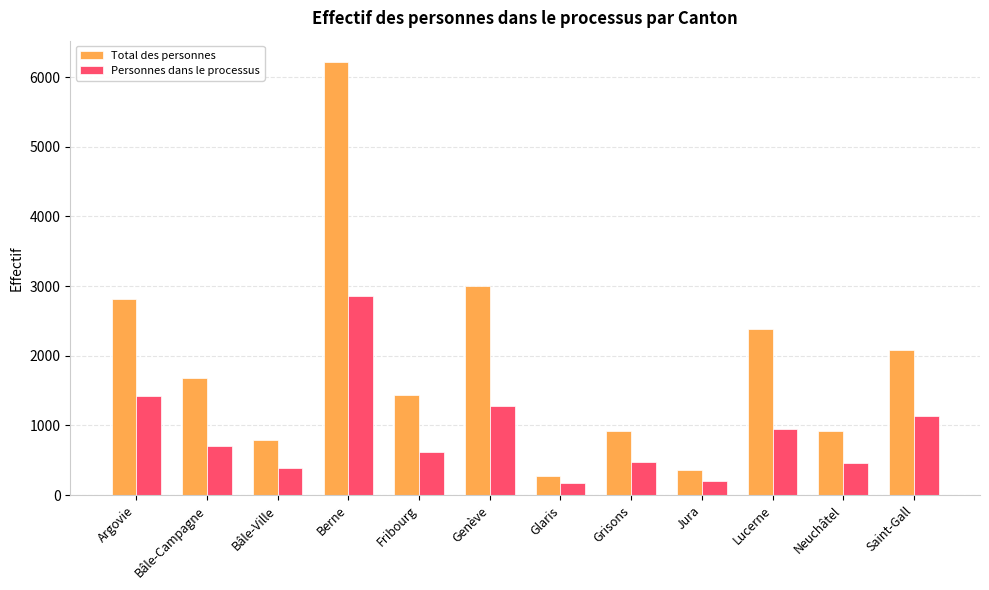

Where does the Personnes dans le processus series first go above 707?

Argovie